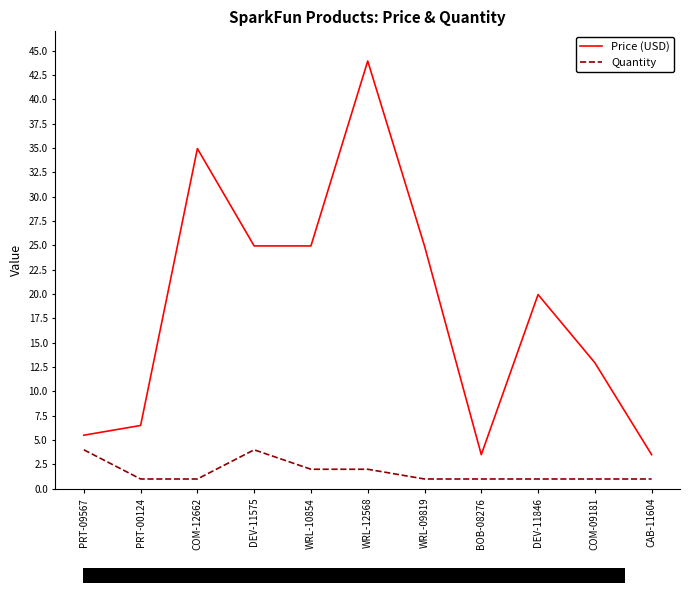

Rank the series by their maximum value, from highest to lowest.

Price (USD), Quantity